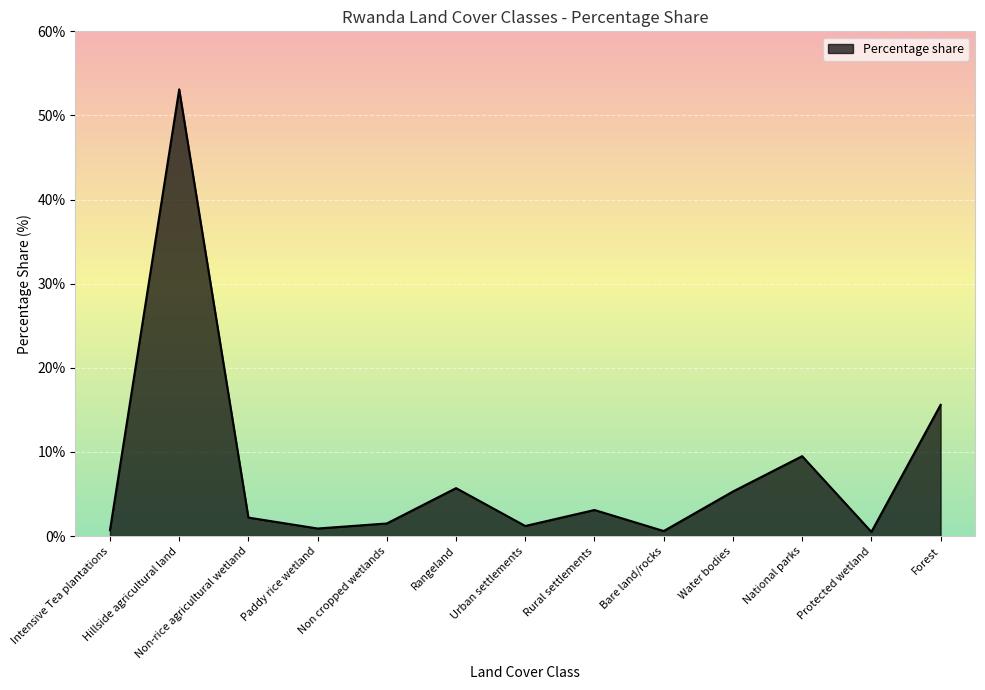

What is the approximate value at Urban settlements?

1.2